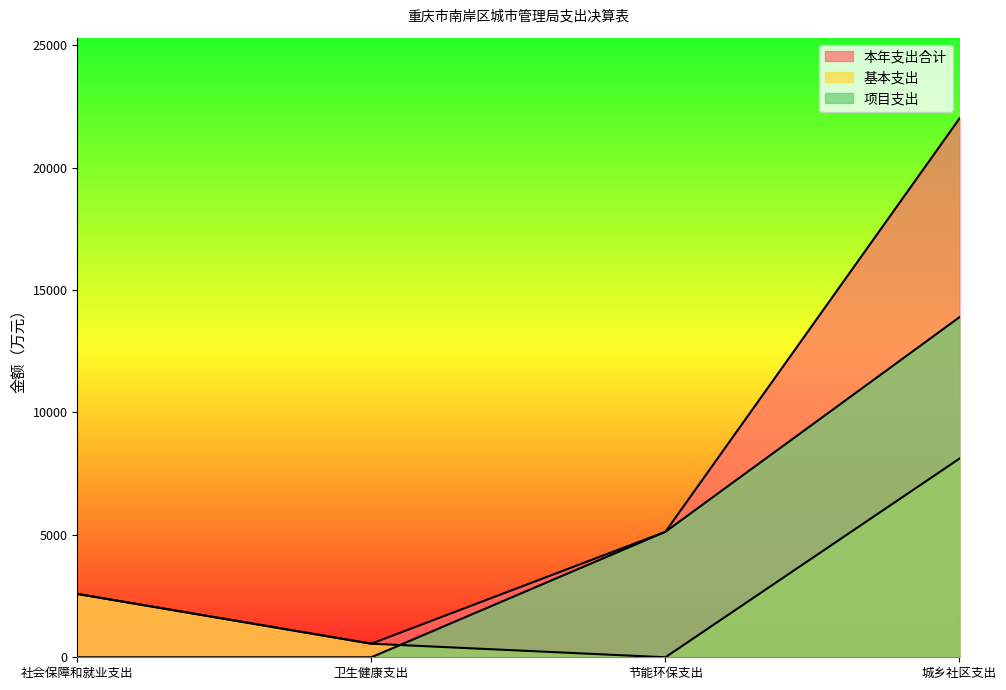

How many distinct data groups are displayed?

3